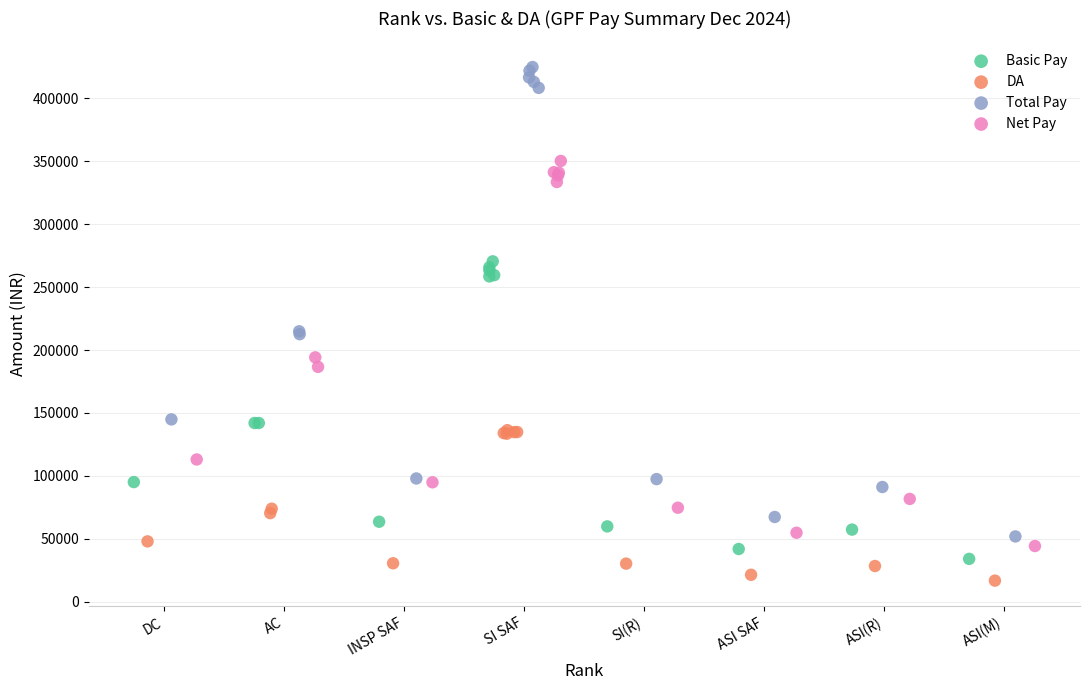

Which series reaches the maximum Y coordinate?

Total Pay